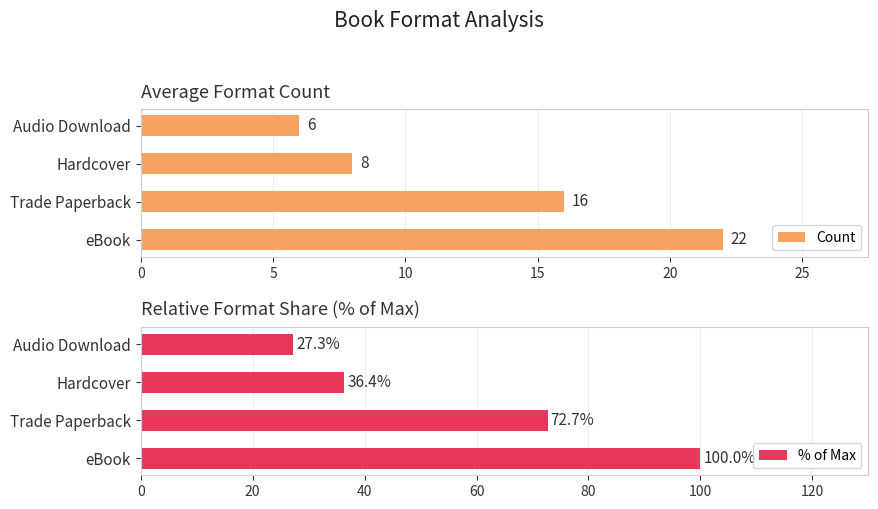

What is the maximum value shown in the chart?

100.0